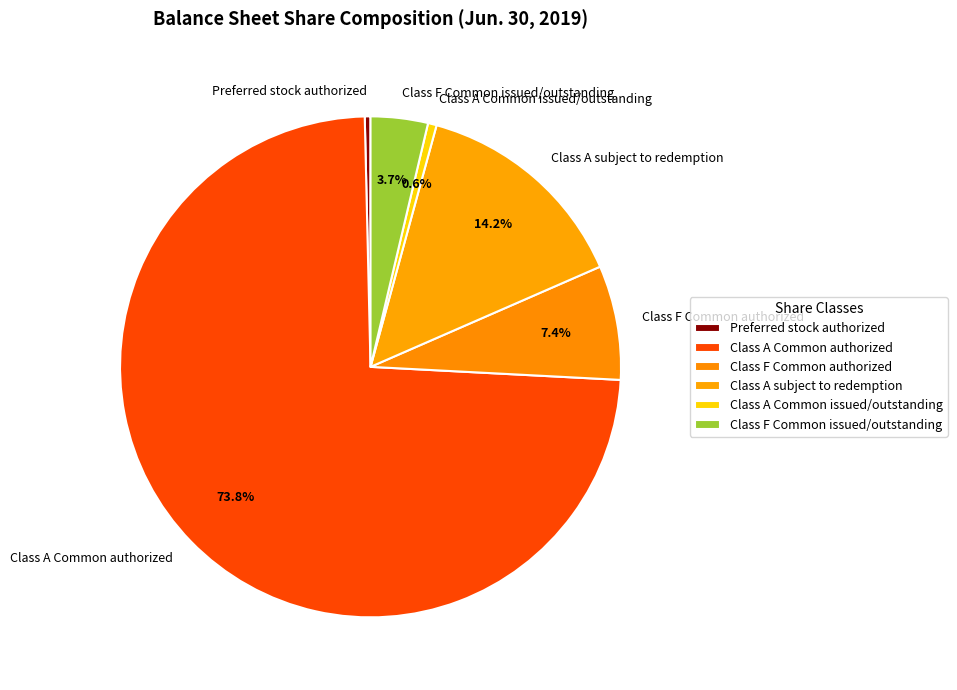

To the nearest percent, what percentage of the pie is Class F Common authorized?

7%